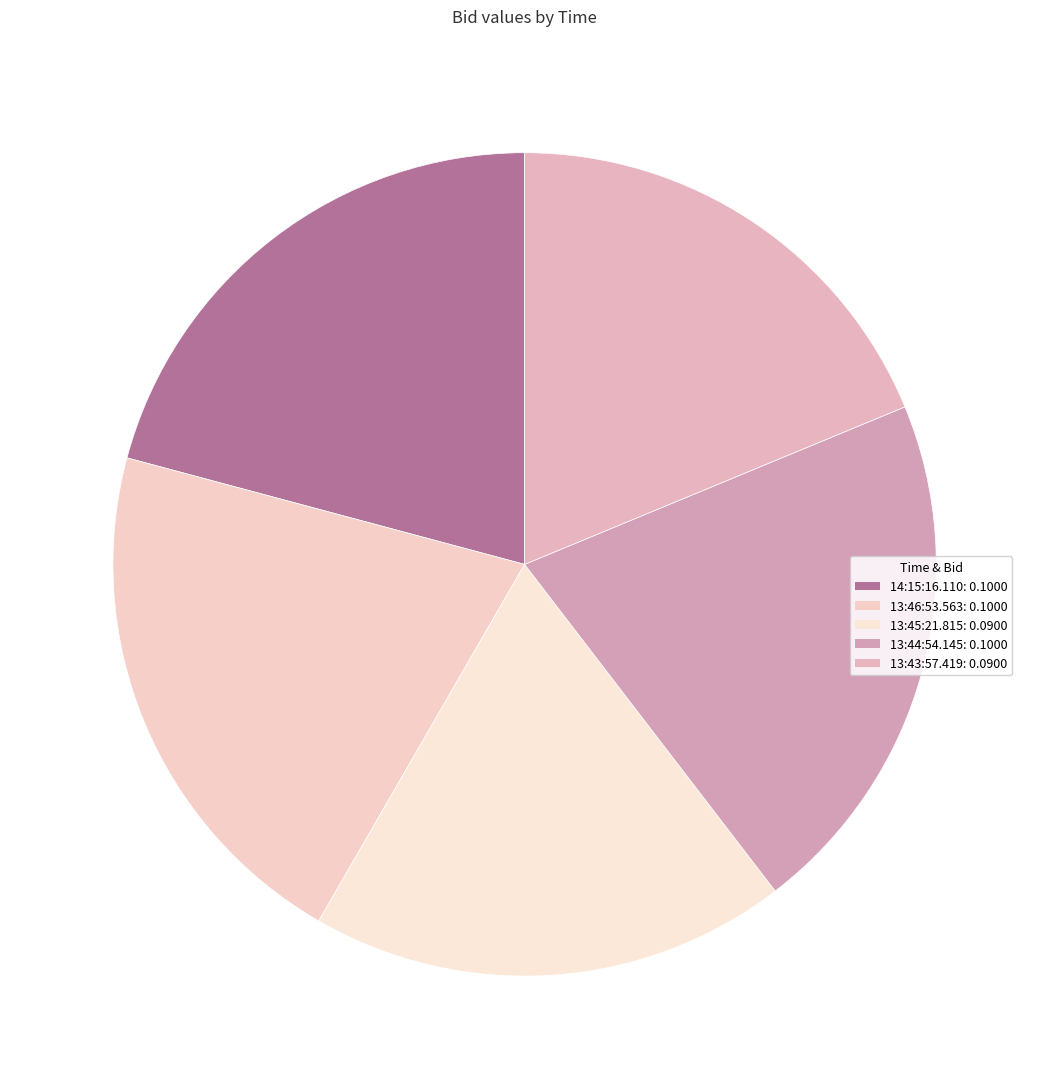

Is it true that 13:45:21.815 is 32% of the pie?

False